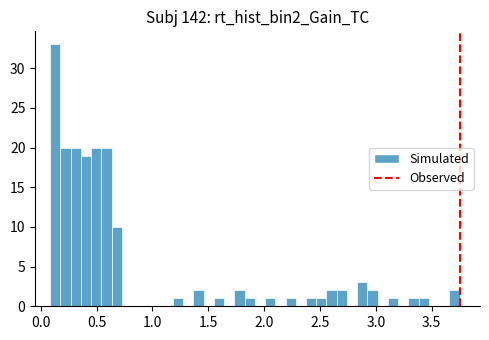

Read against the x-axis, roughly where is the centre of the tallest bar?

0.15